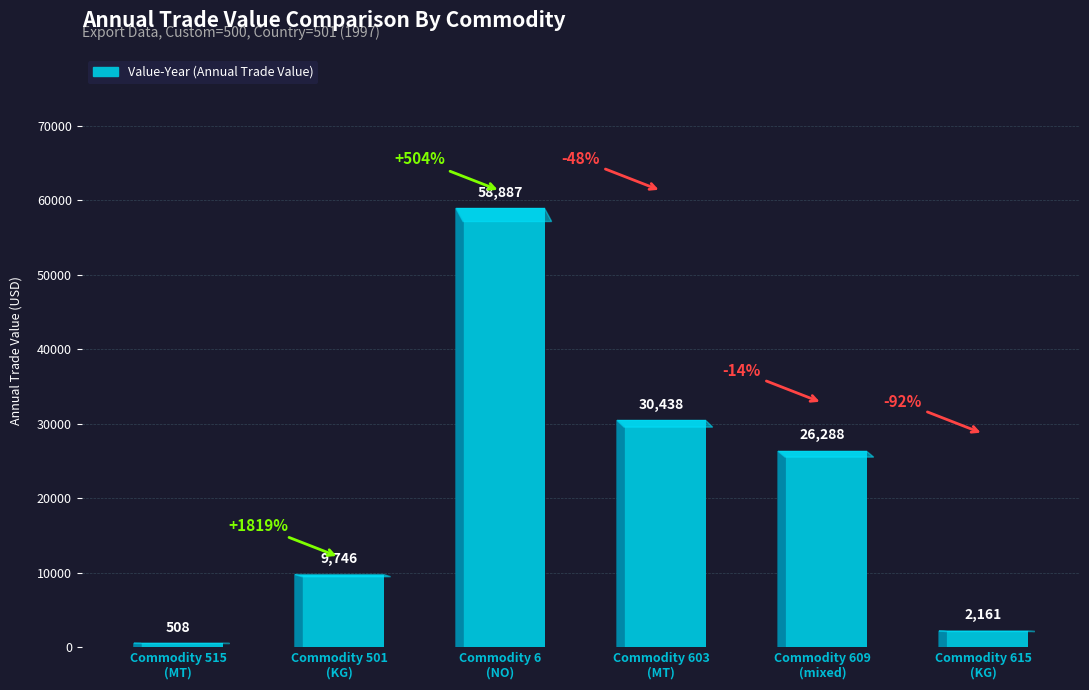

What is the change in value from Commodity 515
(MT) to Commodity 6
(NO)?

+58379